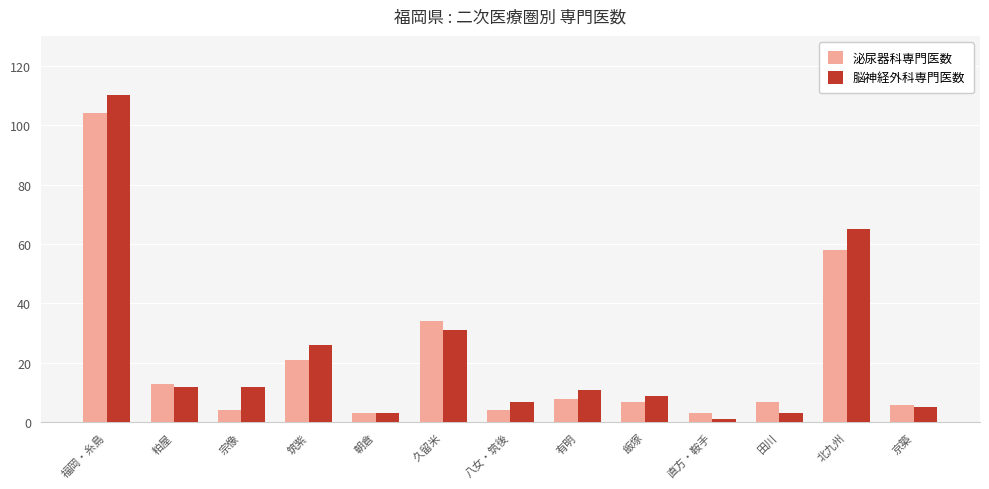

What is the value of the 泌尿器科専門医数 bar at the 1st from the left?

104